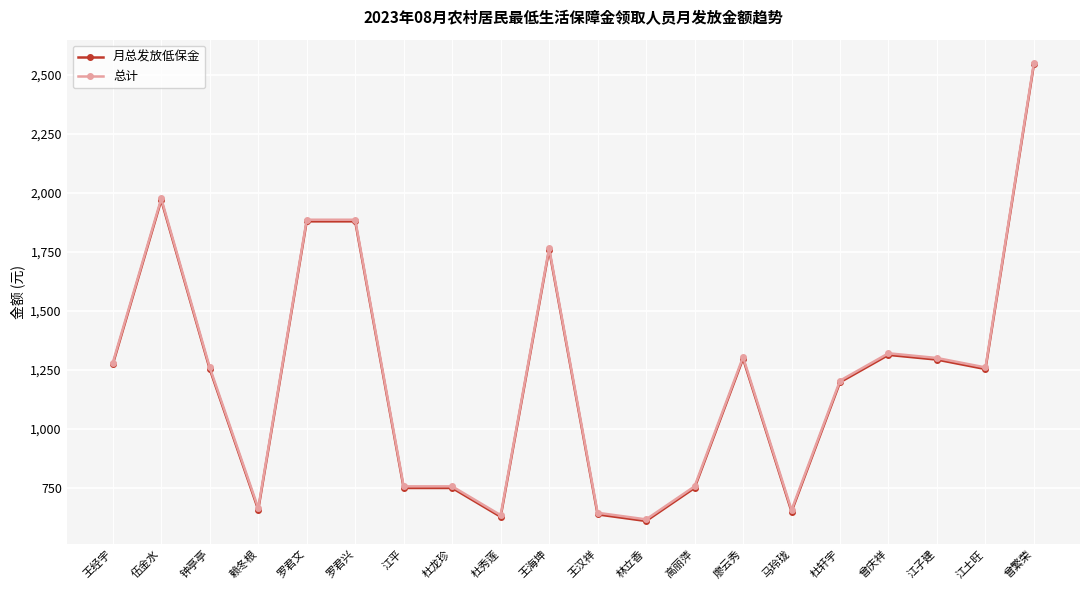

How many lines are shown in the chart?

2